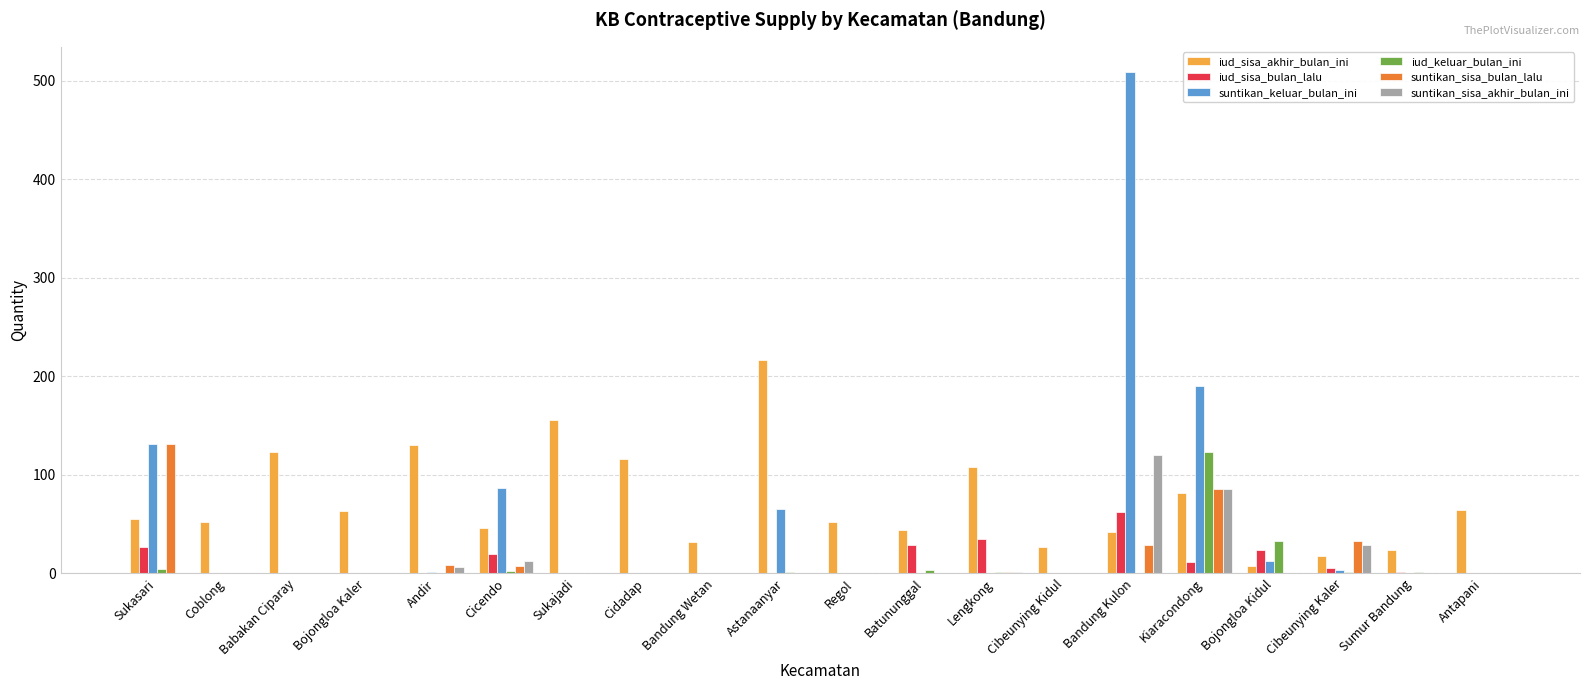

Is the value of iud_sisa_bulan_lalu at Batununggal greater than the value of suntikan_keluar_bulan_ini at Sukajadi?

Yes